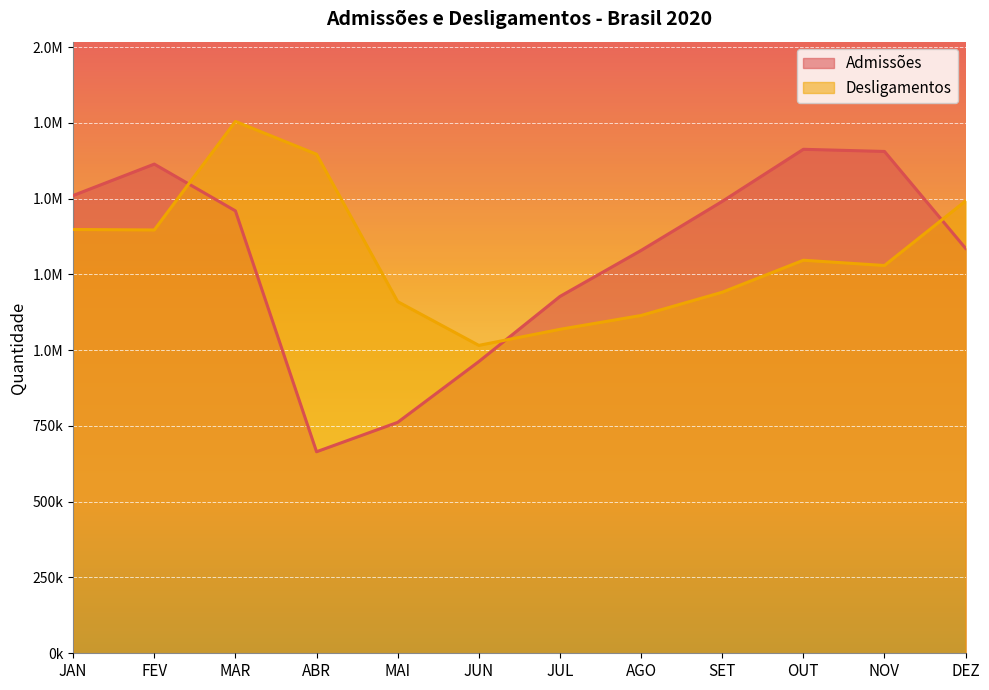

What is the approximate value of Admissões at JUN, to the nearest 10?

962310